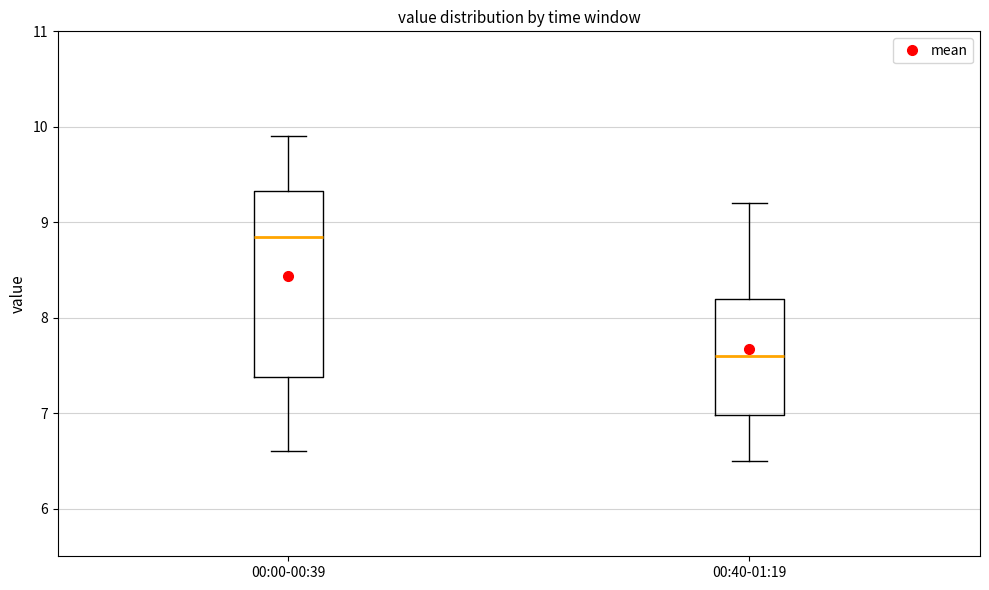

Where does the upper whisker of the box for 00:00-00:39 end on the y-axis? The values are not printed on the chart, so give them approximately, as read against the axis.

9.9